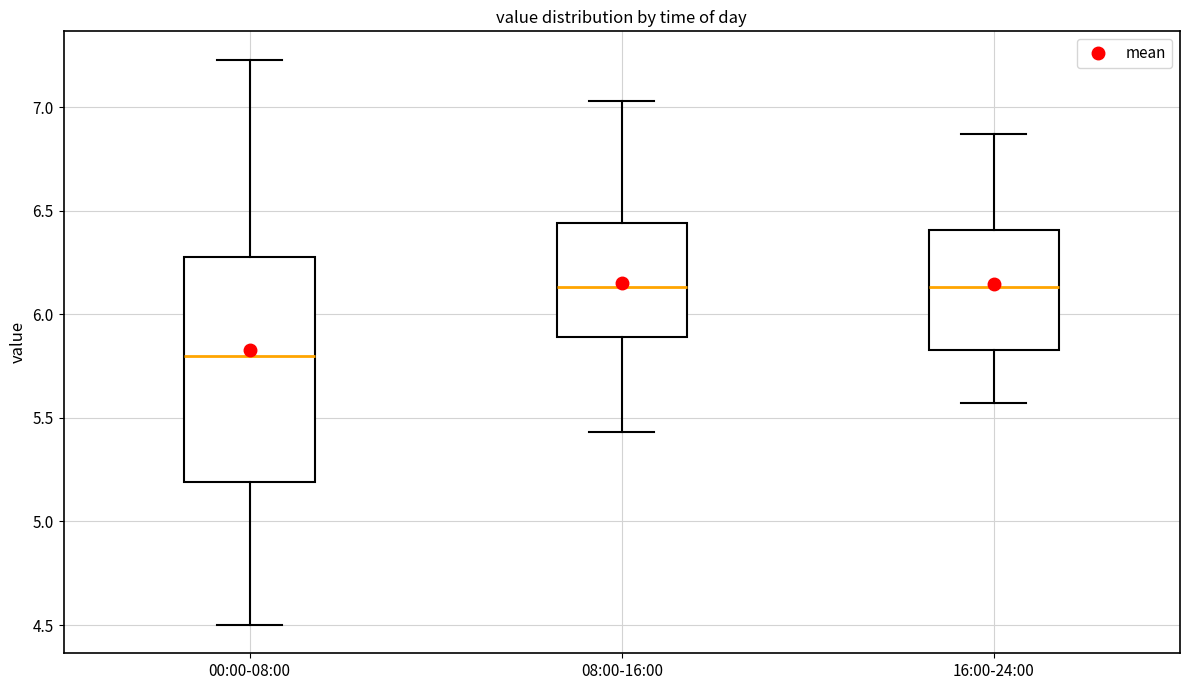

Comparing the boxes themselves (not the whiskers), which one is the tallest?

00:00-08:00